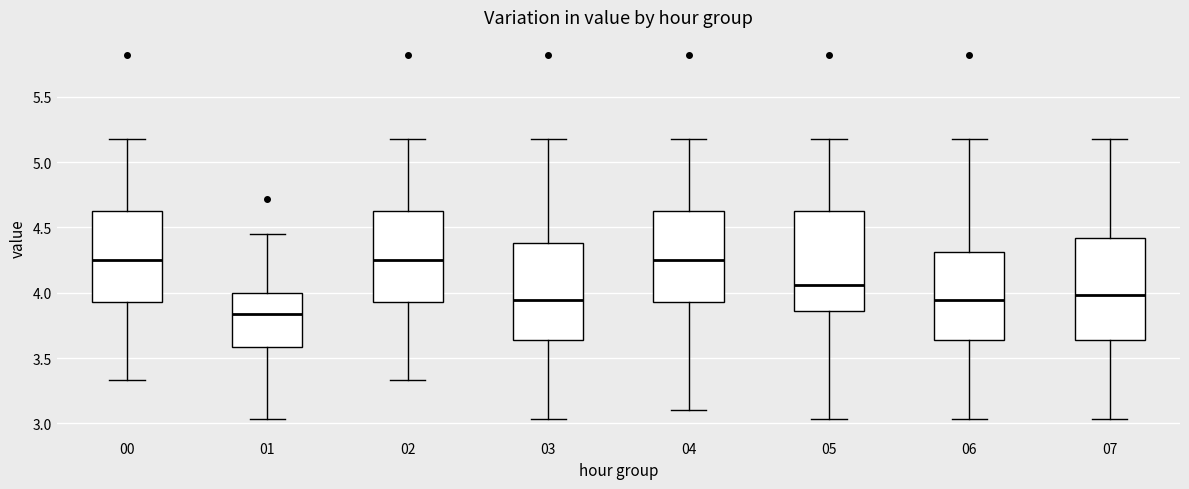

Reading left to right, transcribe this box plot: for each box, give where its median line is, the range the box spans, and where its two whiskers end, as read against the y-axis. The values are not printed on the chart, so give them approximately, as read against the axis.

00: median 4.25, box 3.95 to 4.65, whiskers 3.35 to 5.20
01: median 3.85, box 3.60 to 4.00, whiskers 3.05 to 4.45
02: median 4.25, box 3.95 to 4.65, whiskers 3.35 to 5.20
03: median 3.95, box 3.65 to 4.40, whiskers 3.05 to 5.20
04: median 4.25, box 3.95 to 4.65, whiskers 3.10 to 5.20
05: median 4.05, box 3.85 to 4.65, whiskers 3.05 to 5.20
06: median 3.95, box 3.65 to 4.30, whiskers 3.05 to 5.20
07: median 4.00, box 3.65 to 4.40, whiskers 3.05 to 5.20